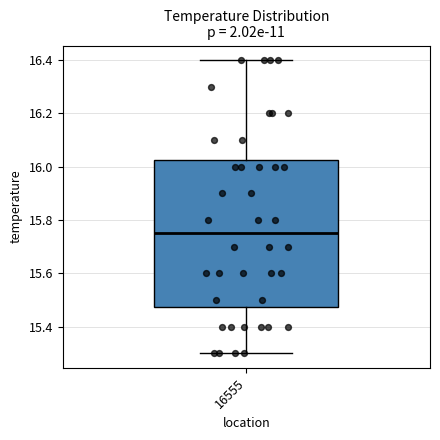

Where does the lower whisker of the box at x = 16555 end on the y-axis? The values are not printed on the chart, so give them approximately, as read against the axis.

15.30